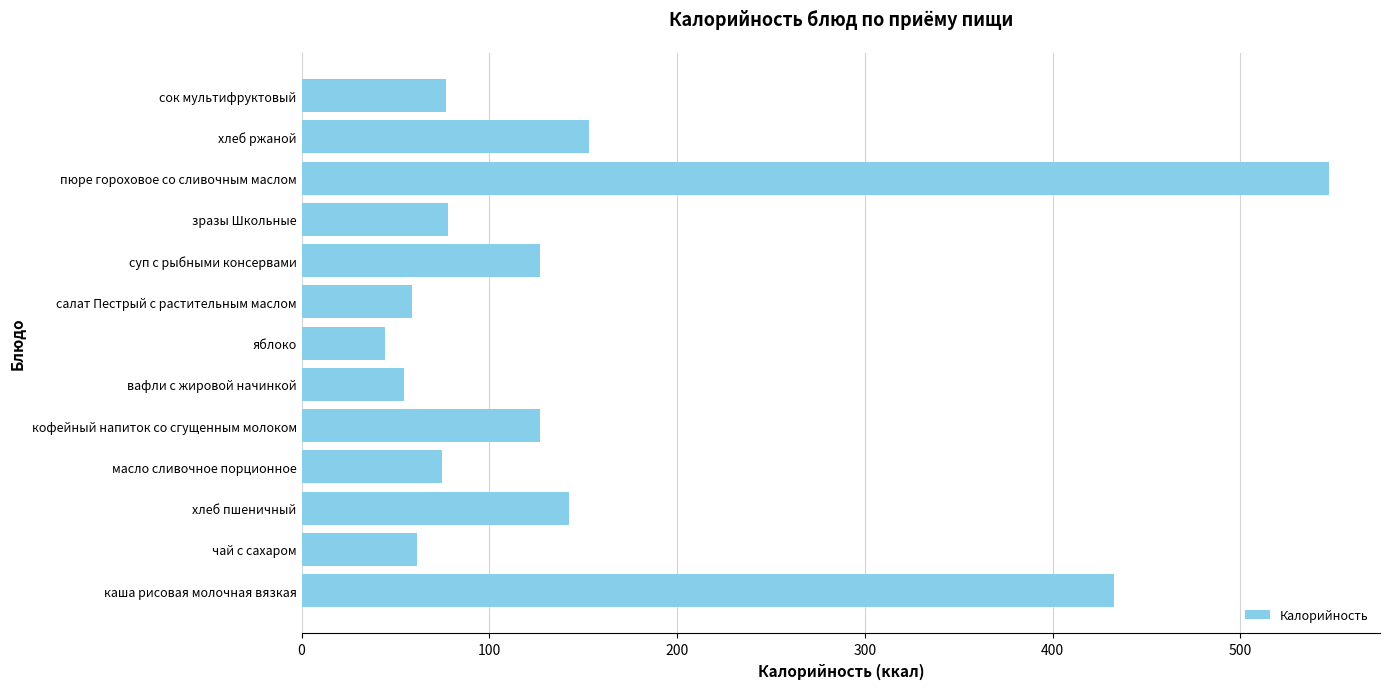

What value does the data have at каша рисовая молочная вязкая?

432.6